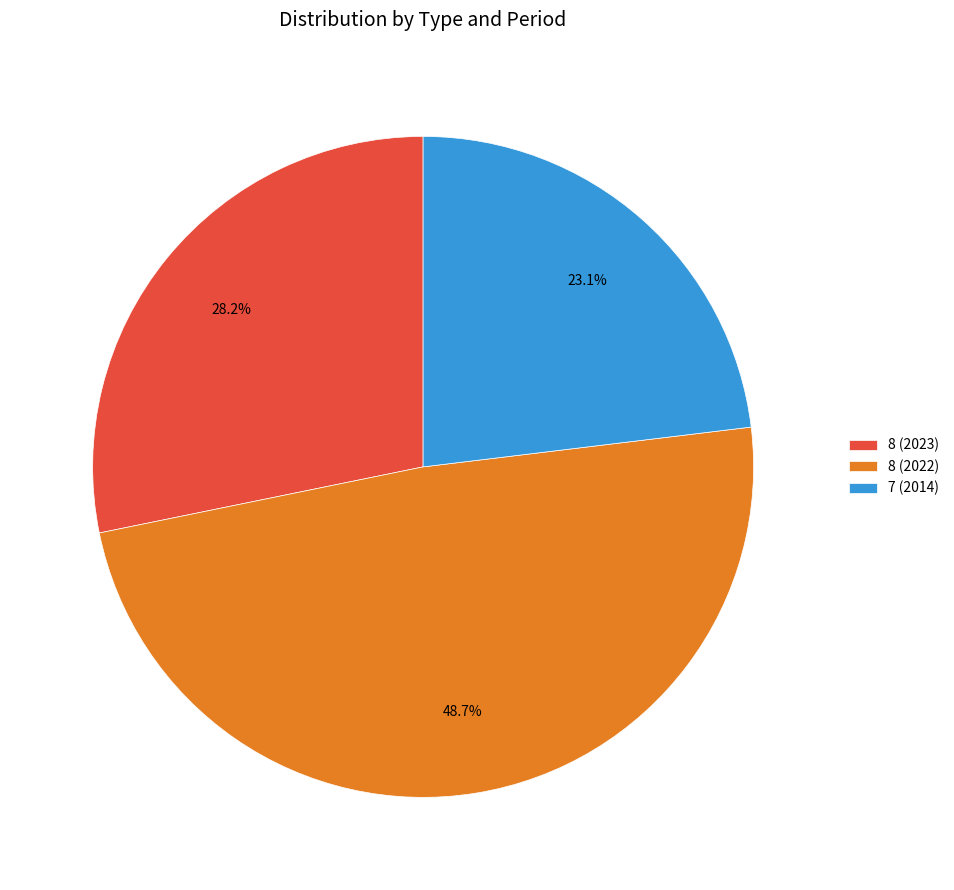

Does 8 (2023) account for over 50% of the chart?

No